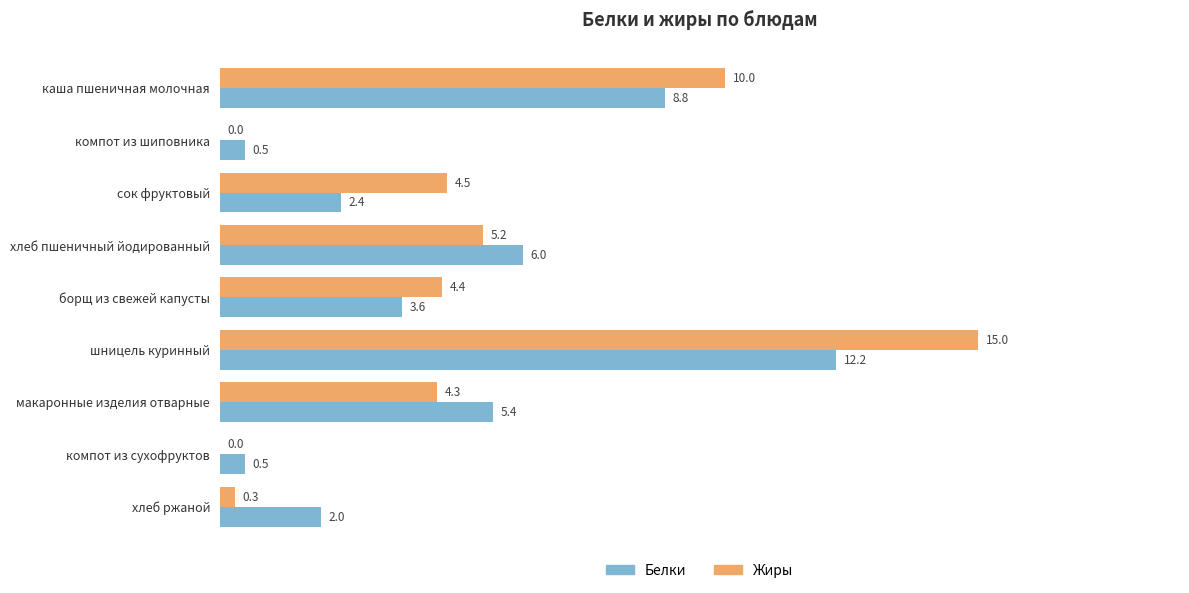

At which category is the sum across all series the highest?

шницель куринный